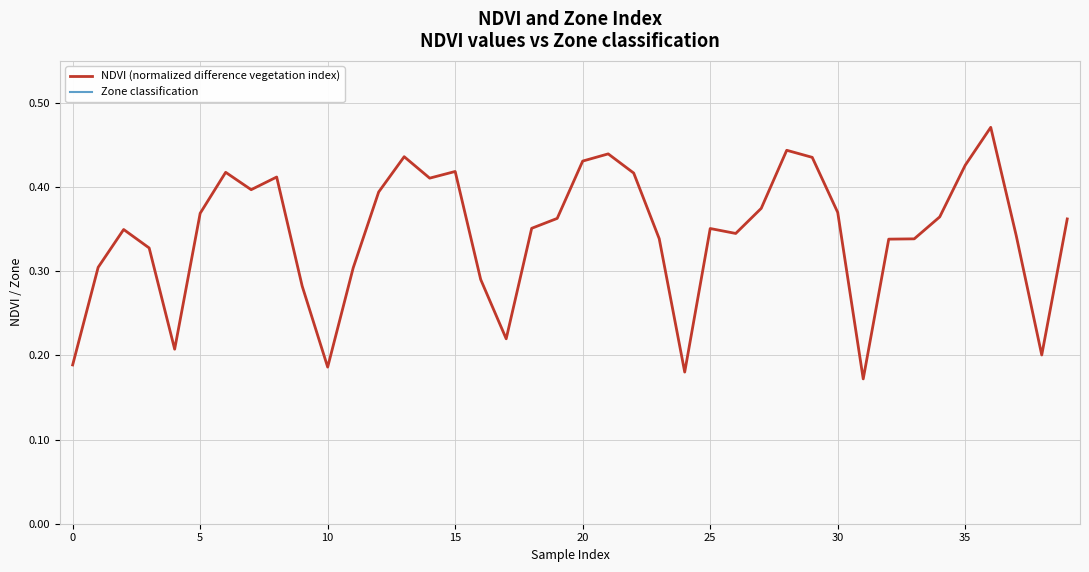

List the series in order of their peak value, lowest first.

NDVI (normalized difference vegetation index), Zone classification